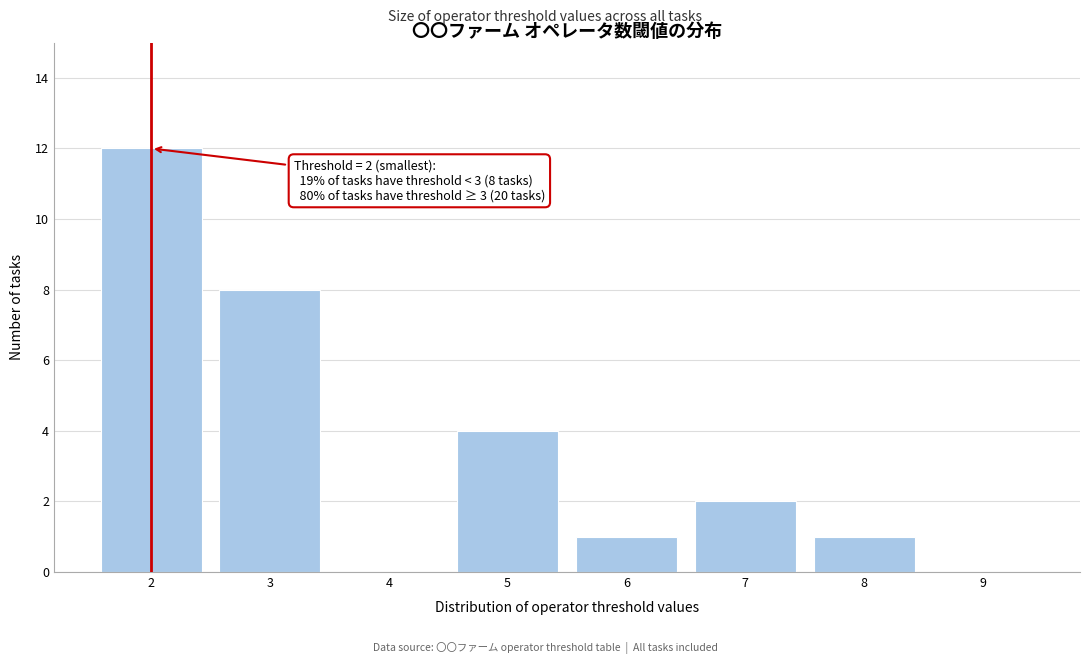

Reading left to right, extract all data points from this chart.

2=12	3=8	4=0	5=4	6=1	7=2	8=1	9=0